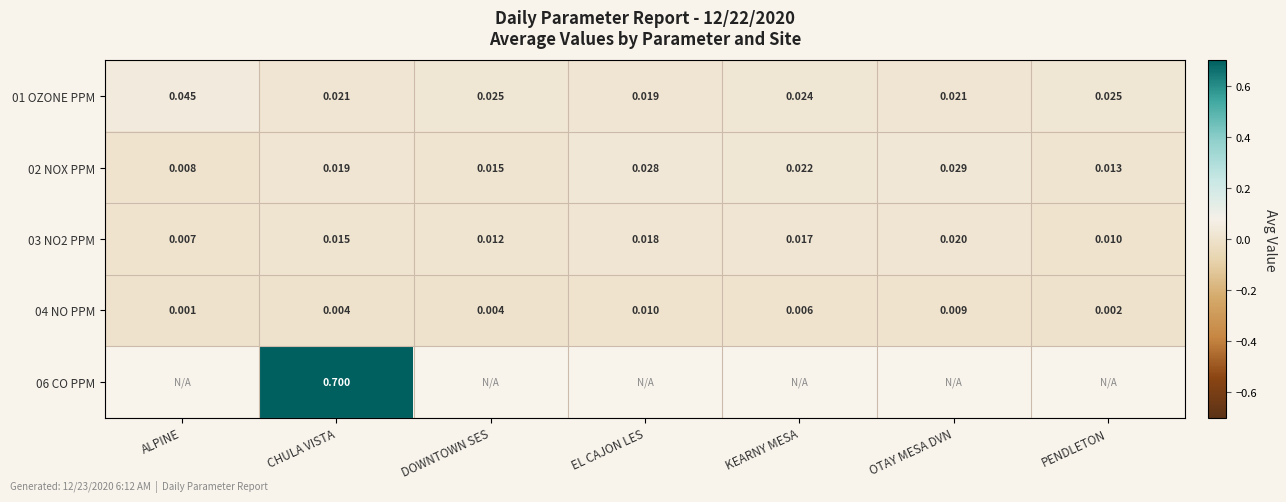

List the labels in order of 02 NOX PPM value, largest first.

OTAY MESA DVN, EL CAJON LES, KEARNY MESA, CHULA VISTA, DOWNTOWN SES, PENDLETON, ALPINE